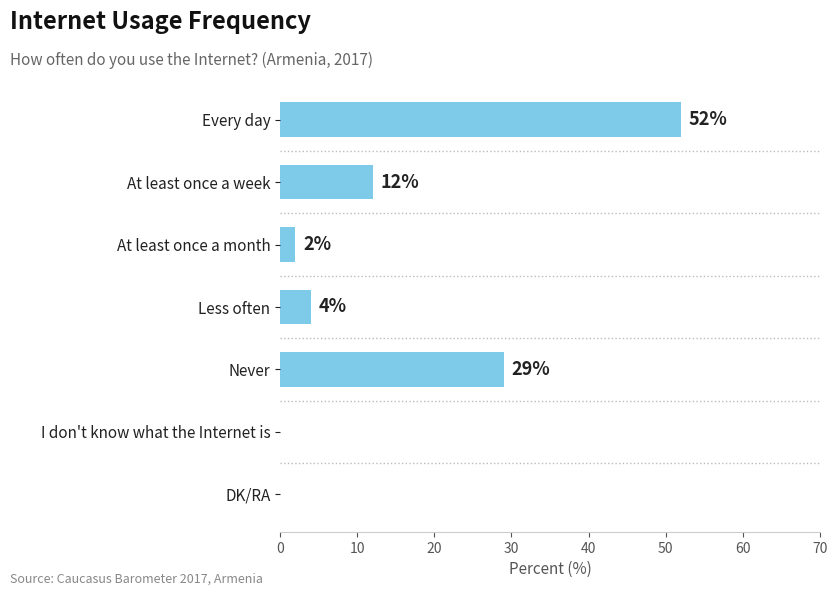

What is the greatest value displayed?

52